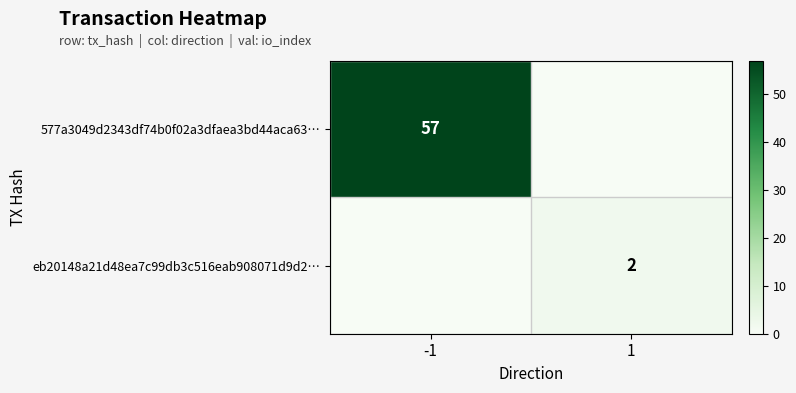

Is the value of eb20148a21d48ea7c99db3c516eab908071d9d2… at -1 greater than the value of 577a3049d2343df74b0f02a3dfaea3bd44aca63… at 1?

No